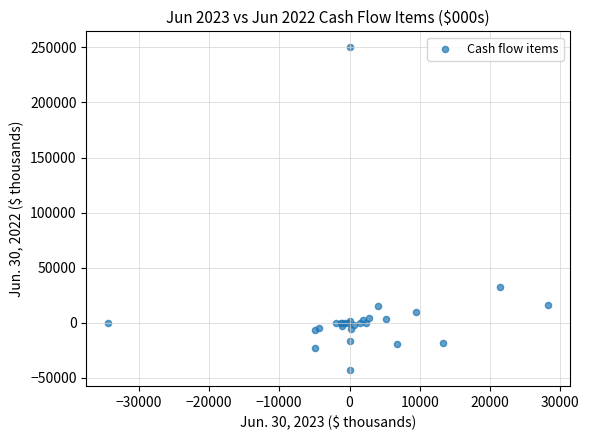

What Y value in the scatter plot is closest to 103495?

32415